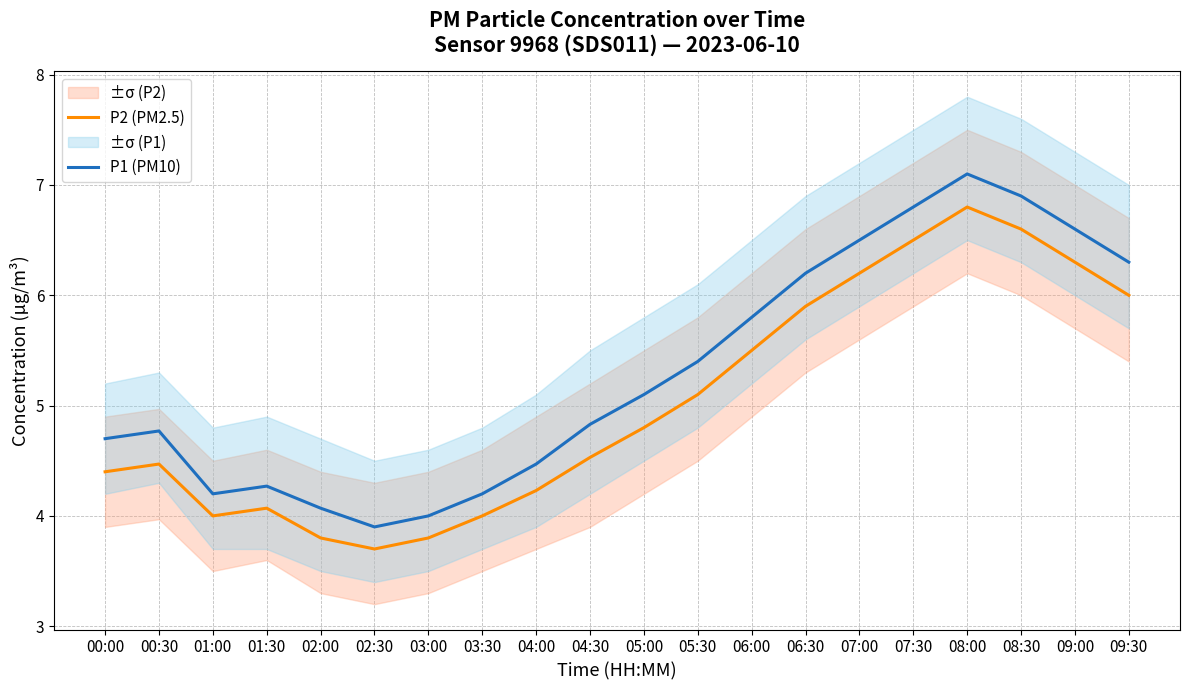

What position from the left is 05:30?

12